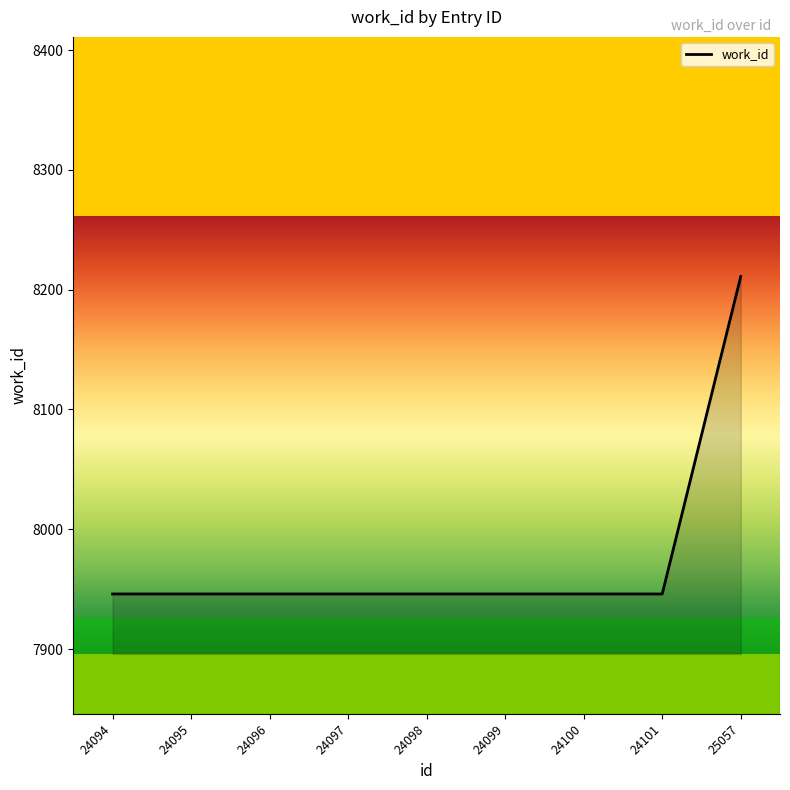

Reading left to right, extract all data points from this chart.

24094=7946	24095=7946	24096=7946	24097=7946	24098=7946	24099=7946	24100=7946	24101=7946	25057=8211